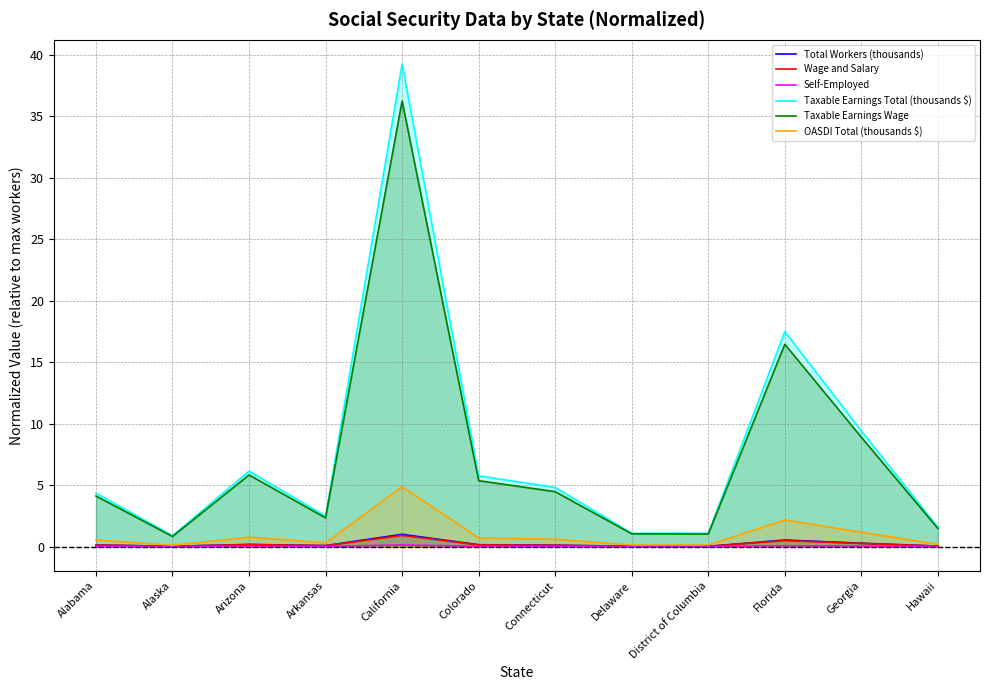

How many lines are shown in the chart?

6